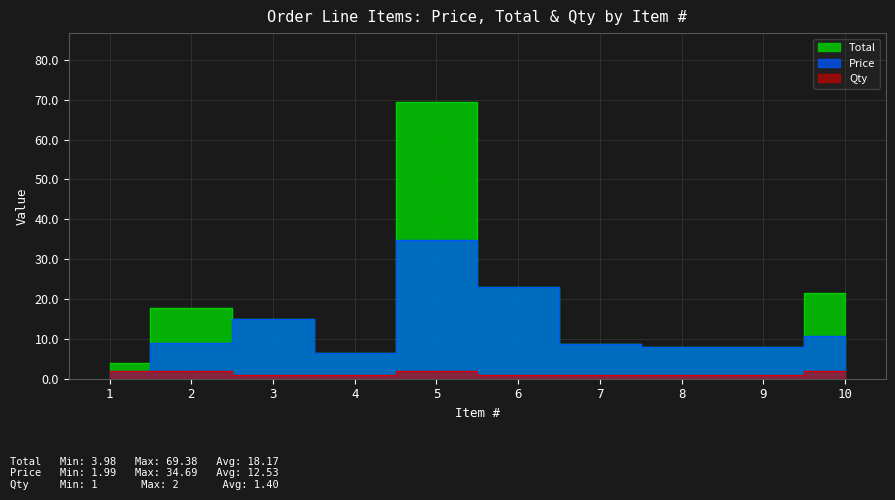

What is the minimum value shown in the chart?

1.0